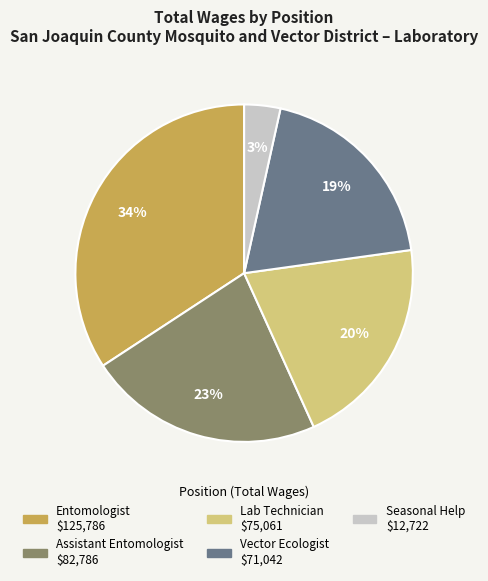

To the nearest percent, what percentage of the pie is Vector Ecologist?

19%